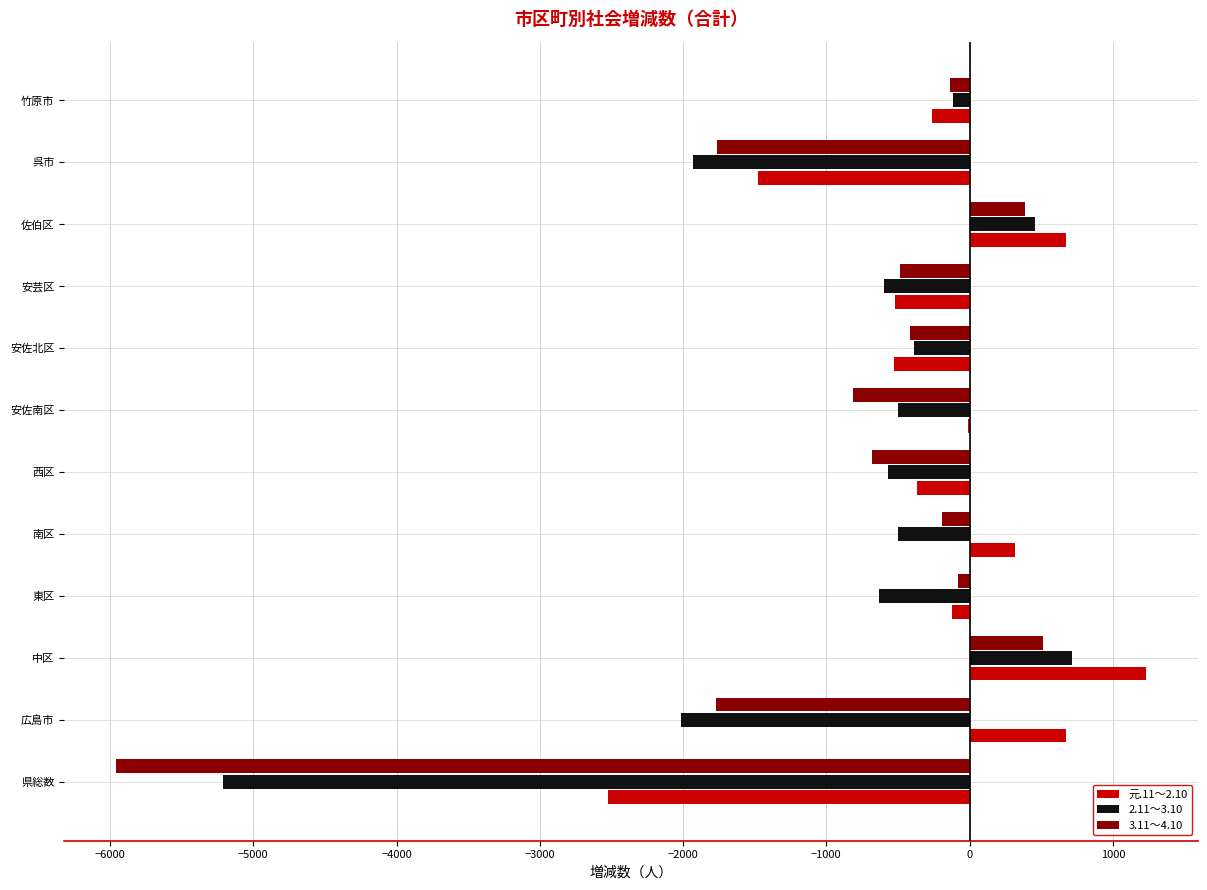

How many distinct data groups are displayed?

3